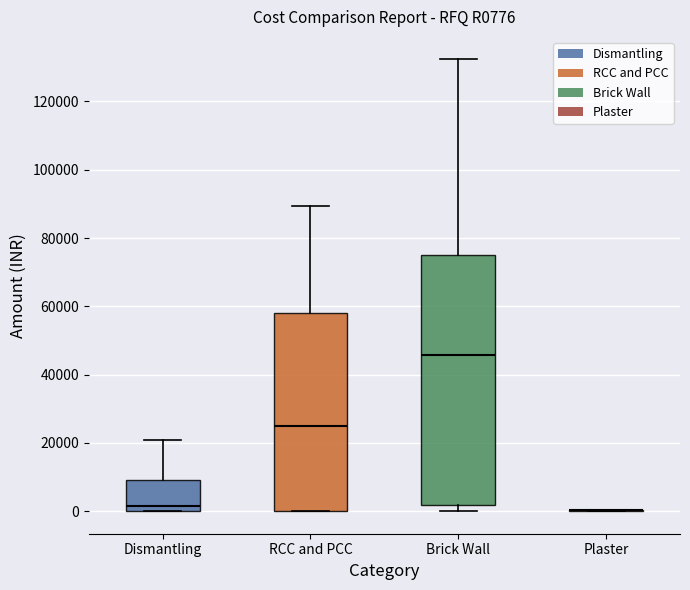

Where does the median line of the box for Brick Wall sit on the y-axis? The values are not printed on the chart, so give them approximately, as read against the axis.

46000